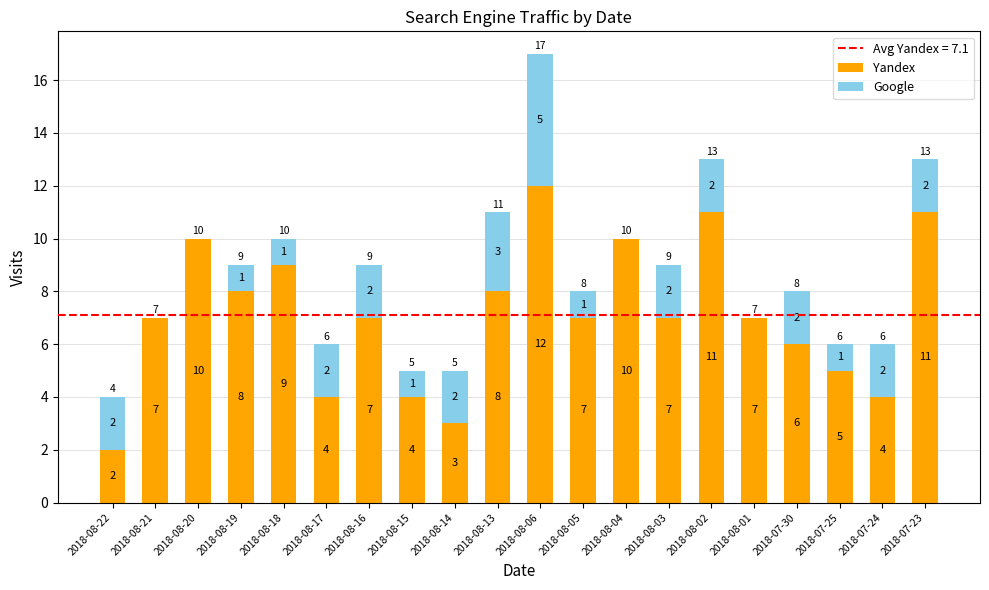

What is the maximum value for Yandex?

12